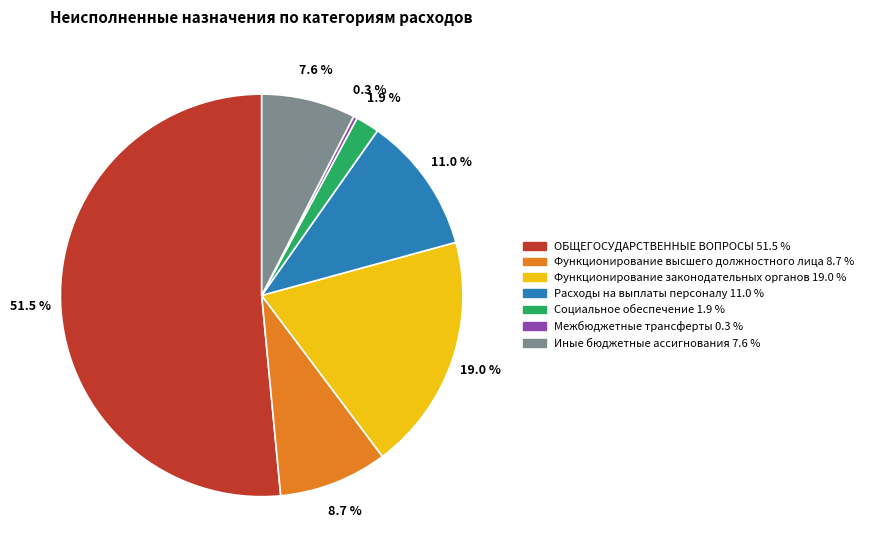

Is there any slice that represents more than half of the pie?

Yes